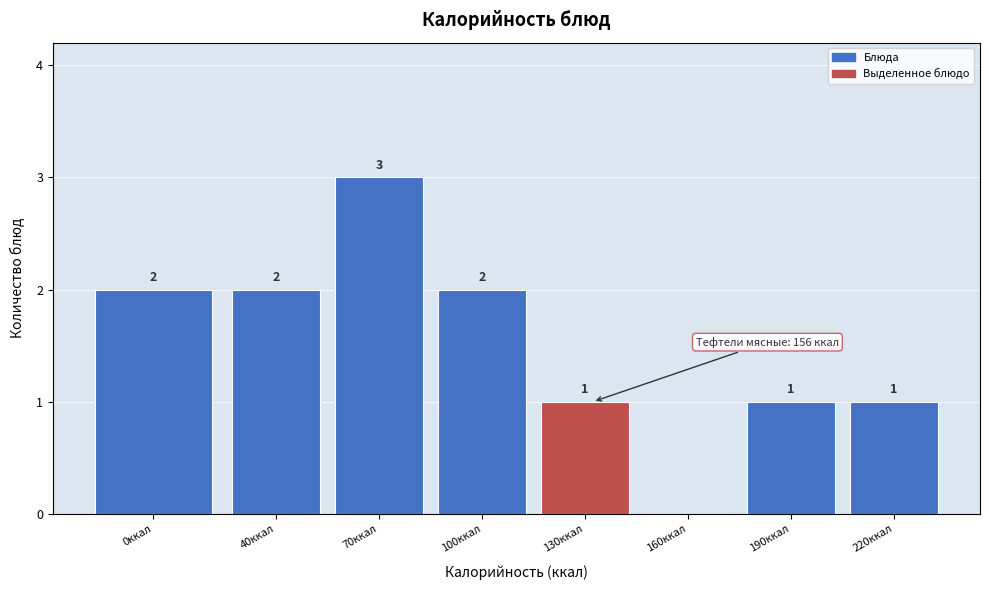

Reading left to right, what are all the values shown in this chart?

0ккал=2	40ккал=2	70ккал=3	100ккал=2	130ккал=1	160ккал=0	190ккал=1	220ккал=1